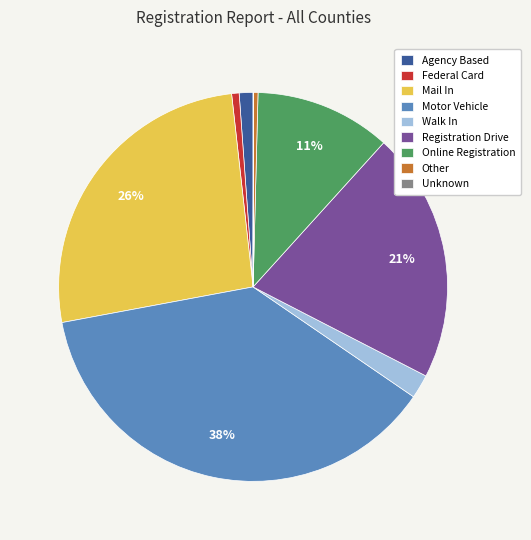

Does Mail In represent more than half of the total?

No